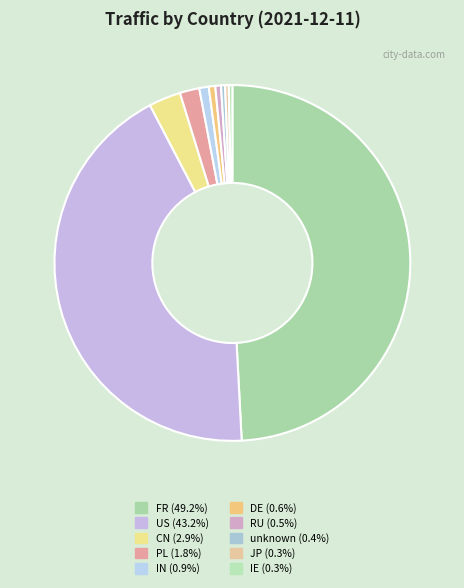

What is the total percentage of FR and CN?

52.1%